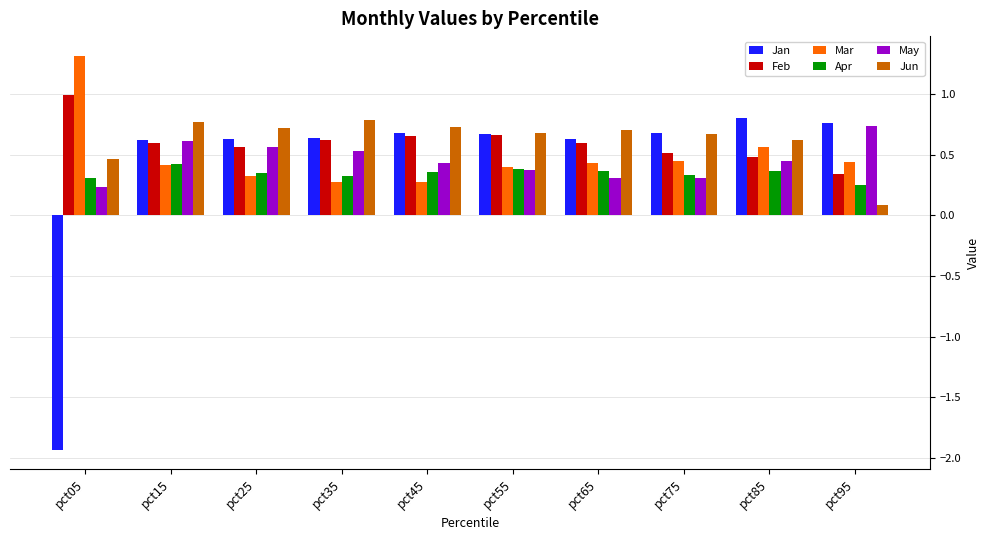

At which label does Mar reach its peak?

pct05